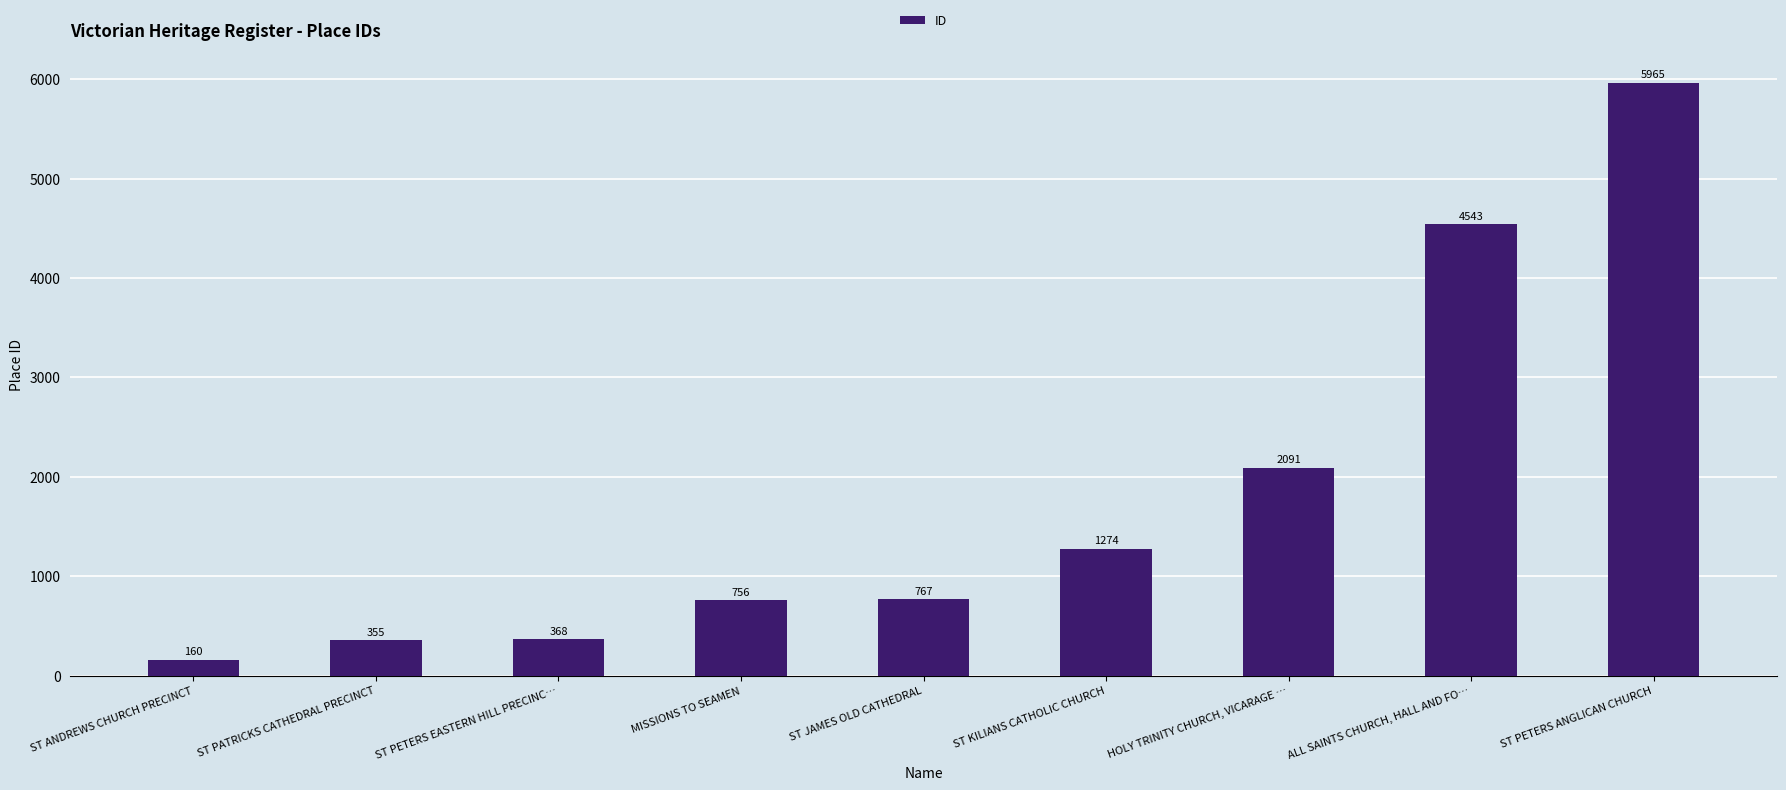

The value at ST PATRICKS CATHEDRAL PRECINCT is 355. True or false?

True